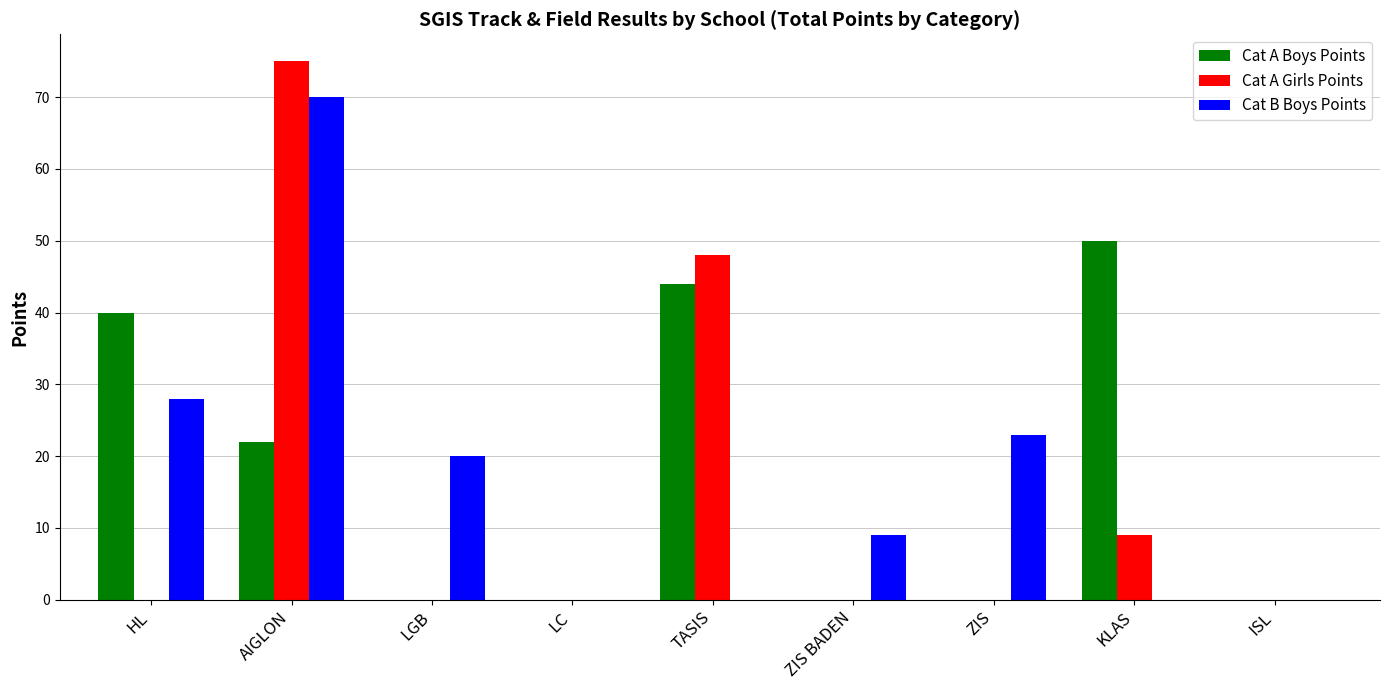

What are all the series names shown in the legend?

Cat A Boys Points, Cat A Girls Points, Cat B Boys Points